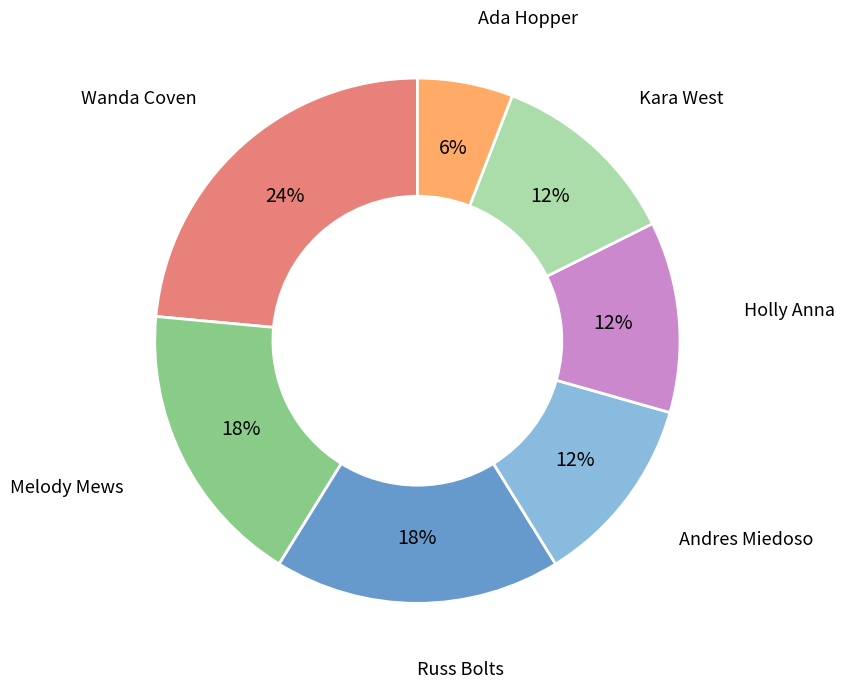

Is there any slice that represents more than half of the pie?

No